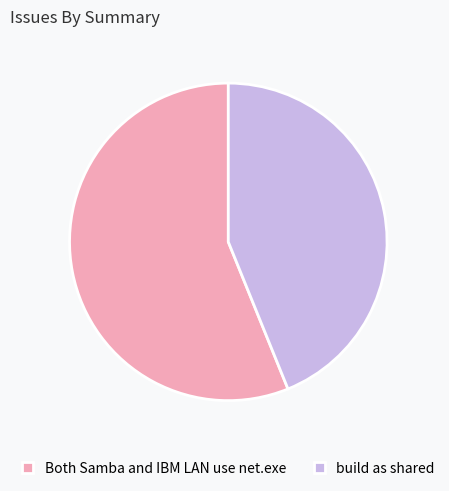

Which category has the biggest portion of the pie?

Both Samba and IBM LAN use net.exe